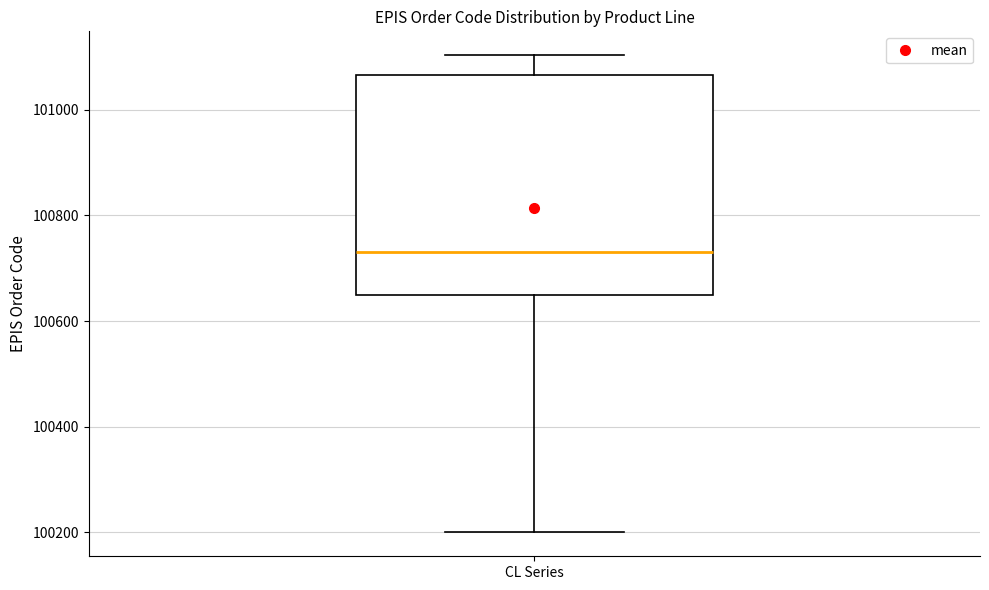

Read this box plot against the y-axis: the position of the median line, the range covered by the box, and the ends of both whiskers. The values are not printed on the chart, so give them approximately, as read against the axis.

median 100740, box 100660 to 101060, whiskers 100200 to 101100